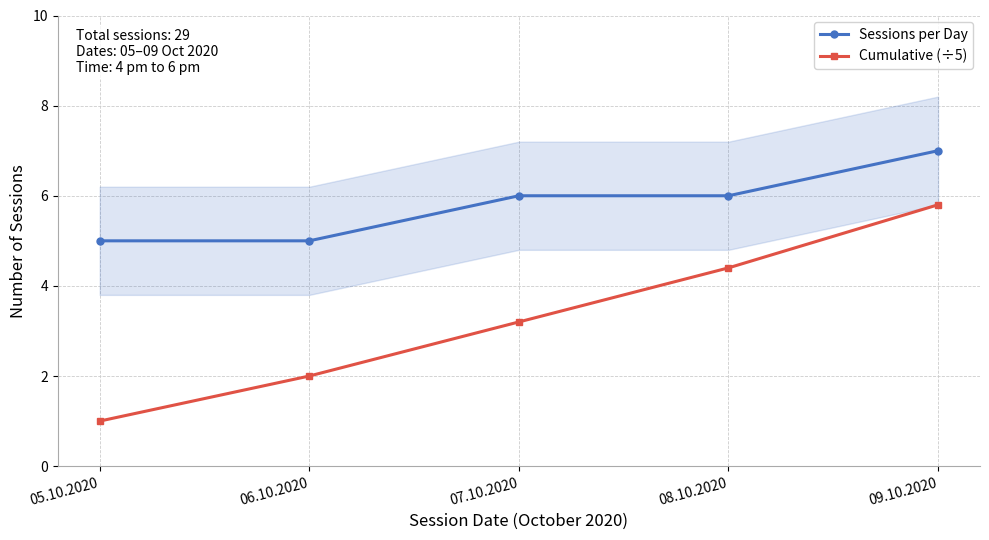

Between 06.10.2020 and 08.10.2020, which series saw the biggest shift?

Cumulative (÷5)